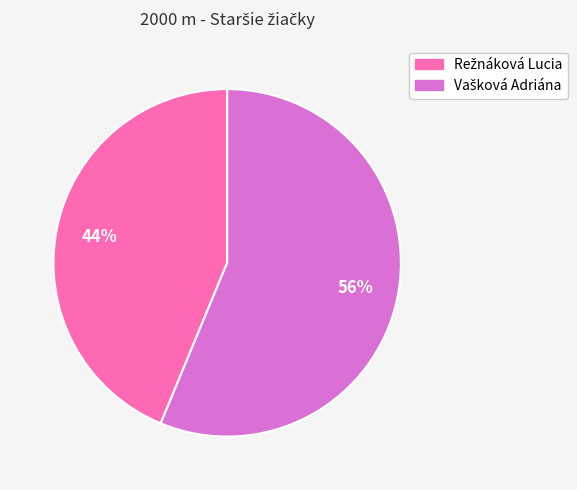

How many slices are in this pie chart?

2